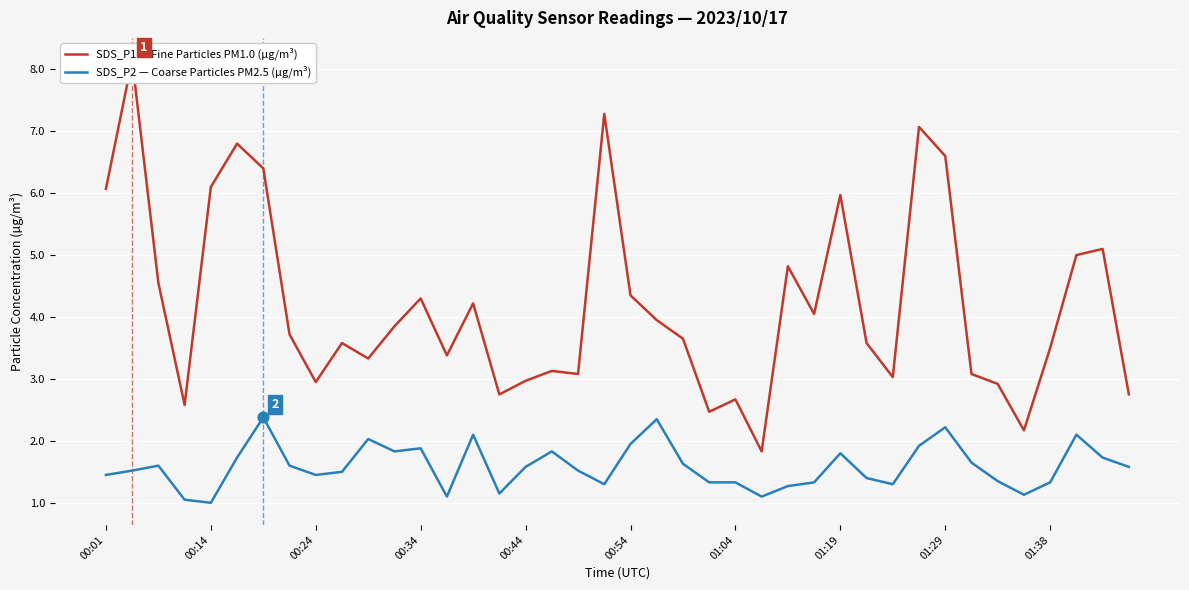

What are all the series names shown in the legend?

SDS_P1 — Fine Particles PM1.0 (µg/m³), SDS_P2 — Coarse Particles PM2.5 (µg/m³)